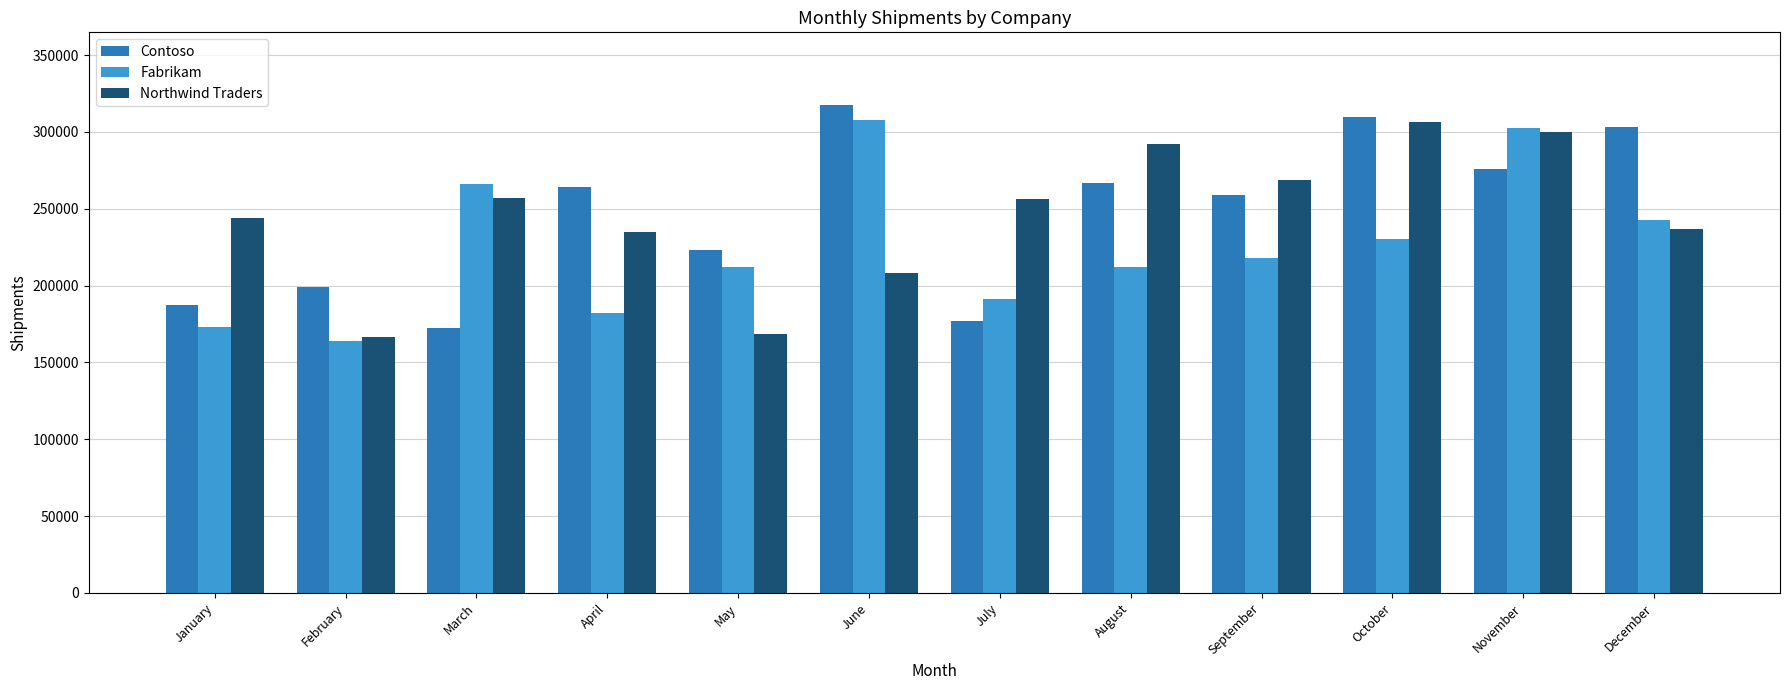

What value does the Fabrikam series have at January, to the nearest 50?

173100